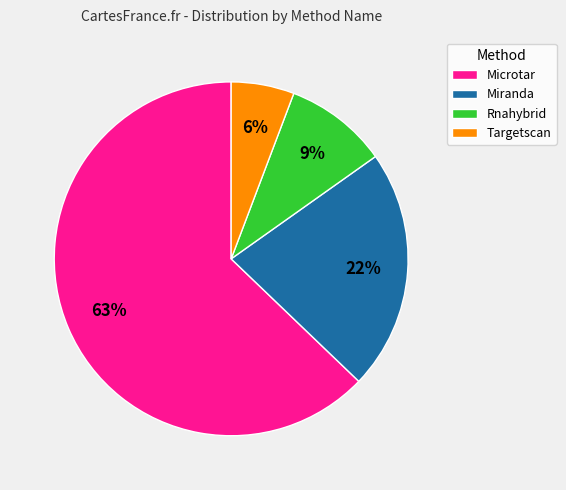

Does Targetscan account for over 50% of the chart?

No